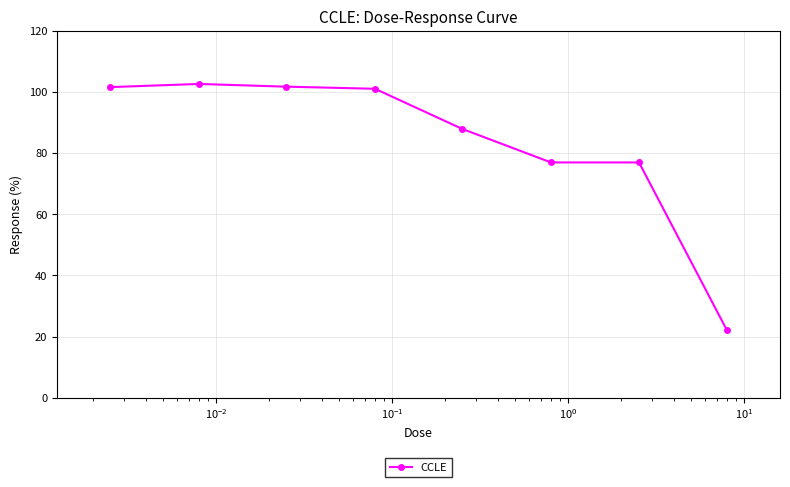

What is the value of the 8th point from the left?

22.0